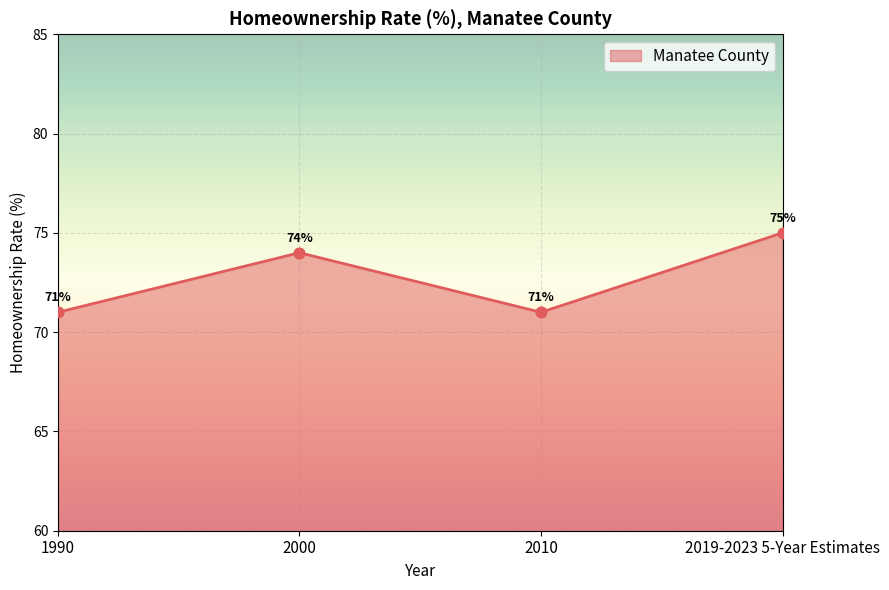

What is the change in value from 2010 to 2019-2023 5-Year Estimates?

+4